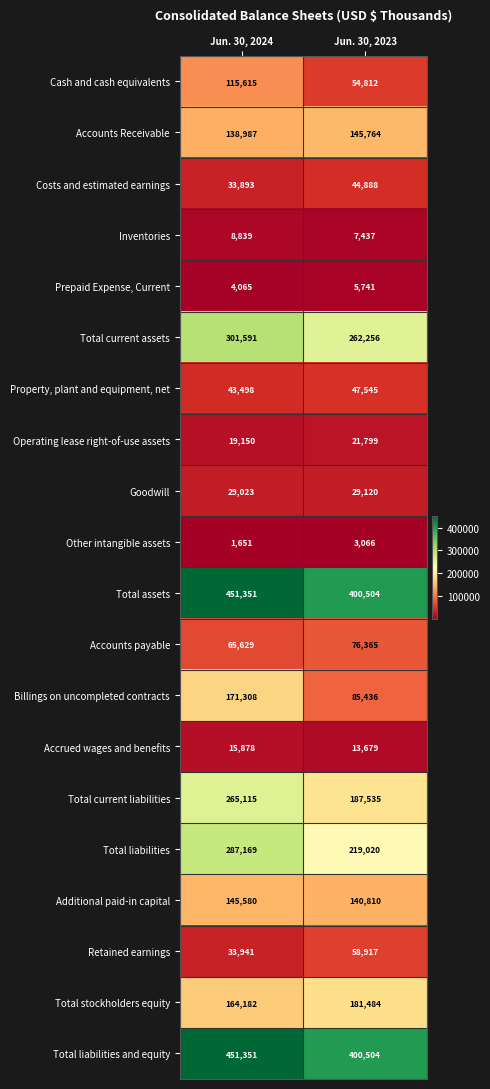

Is the value of Billings on uncompleted contracts at Jun. 30, 2023 greater than the value of Additional paid-in capital at Jun. 30, 2023?

No